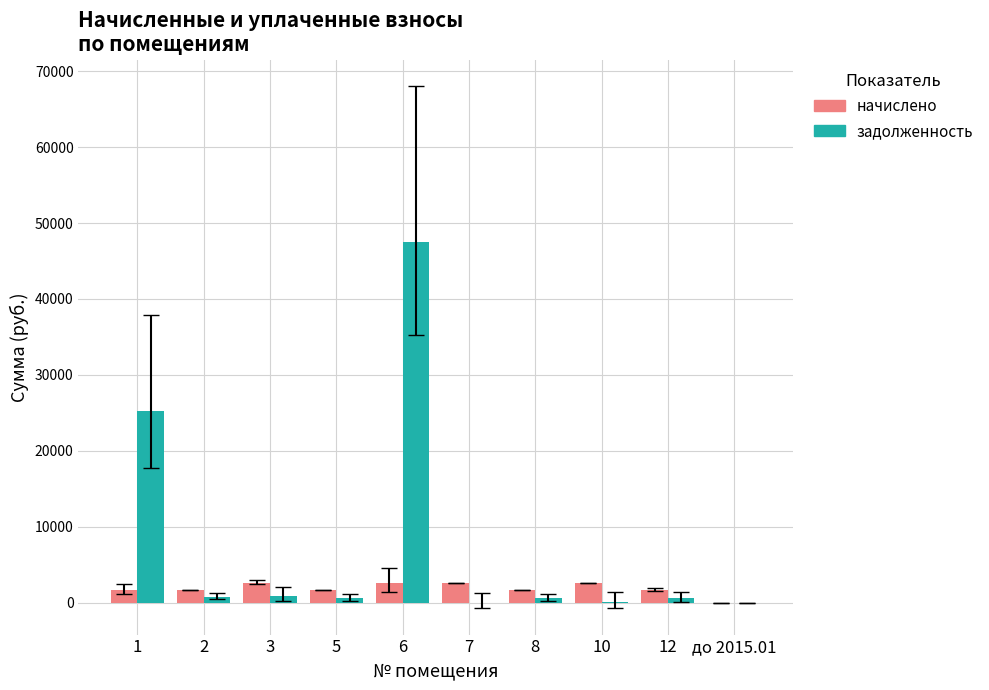

What is the sum of all начислено values?

18667.2